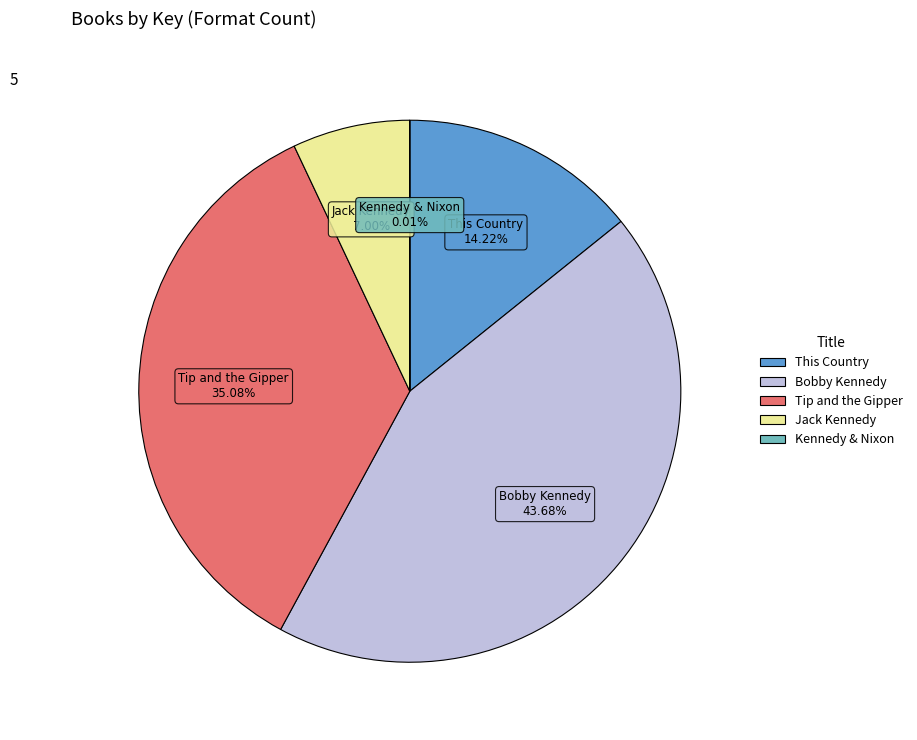

What is the ratio of the value at Jack Kennedy to the value at This Country?

0.5